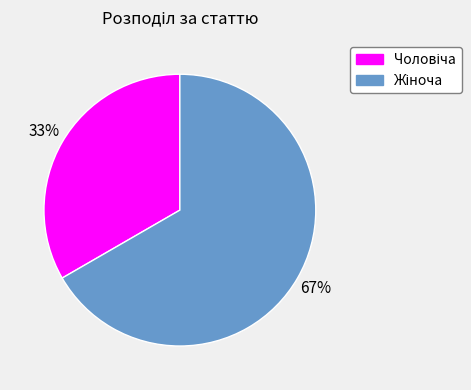

To the nearest percent, what is the average slice percentage?

50%